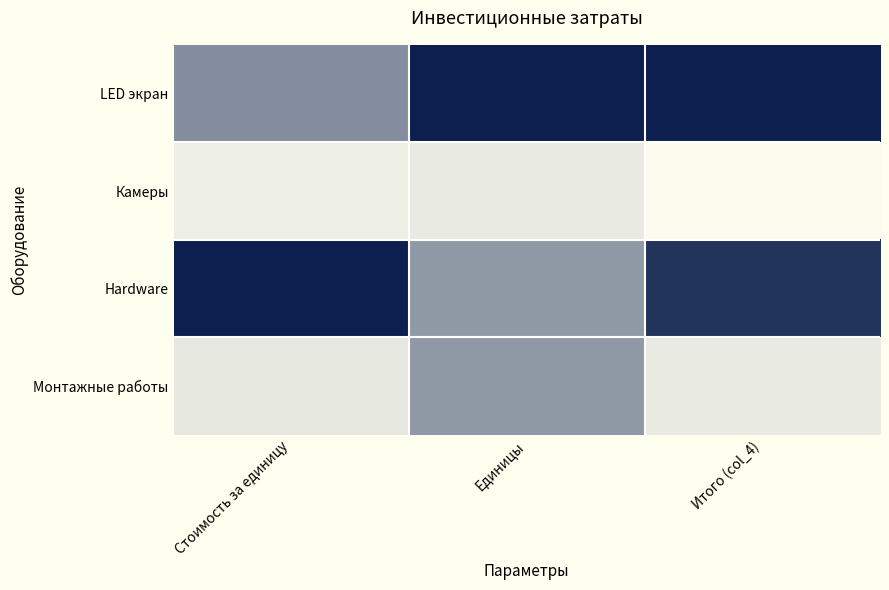

Reading left to right, transcribe all the data shown in this chart.

LED экран: Стоимость за единицу=0.5	Единицы=1.0	Итого (col_4)=1.0
Камеры: Стоимость за единицу=0.1	Единицы=0.1	Итого (col_4)=0.0
Hardware: Стоимость за единицу=1.0	Единицы=0.5	Итого (col_4)=0.9
Монтажные работы: Стоимость за единицу=0.1	Единицы=0.5	Итого (col_4)=0.1